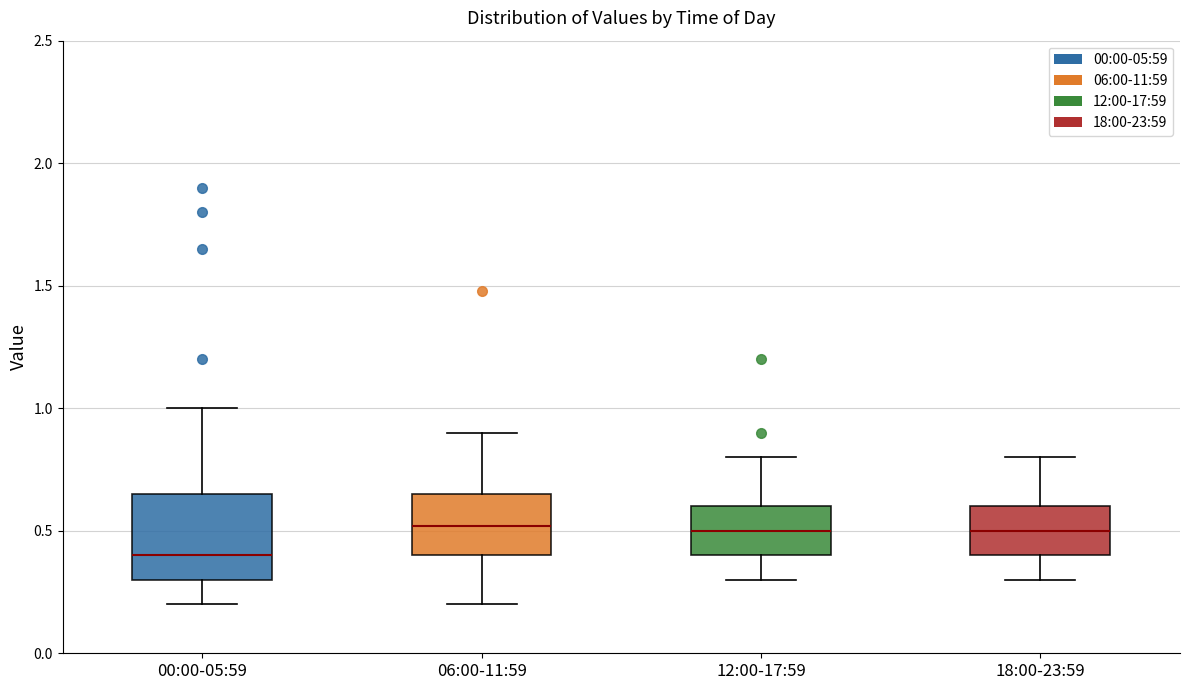

Reading left to right, read every box against the y-axis: the position of its median line, the range the box covers, and the ends of its whiskers. The values are not printed on the chart, so give them approximately, as read against the axis.

00:00-05:59: median 0.40, box 0.30 to 0.65, whiskers 0.20 to 1.00
06:00-11:59: median 0.50, box 0.40 to 0.65, whiskers 0.20 to 0.90
12:00-17:59: median 0.50, box 0.40 to 0.60, whiskers 0.30 to 0.80
18:00-23:59: median 0.50, box 0.40 to 0.60, whiskers 0.30 to 0.80